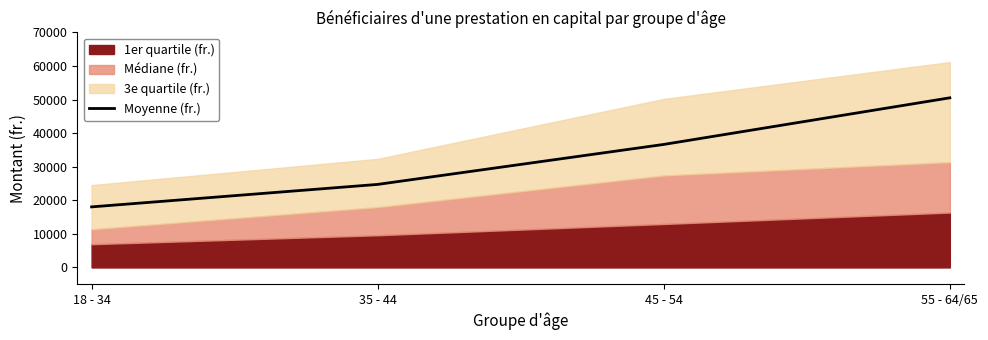

True or false: there are more than 2 points higher than both neighbors.

False